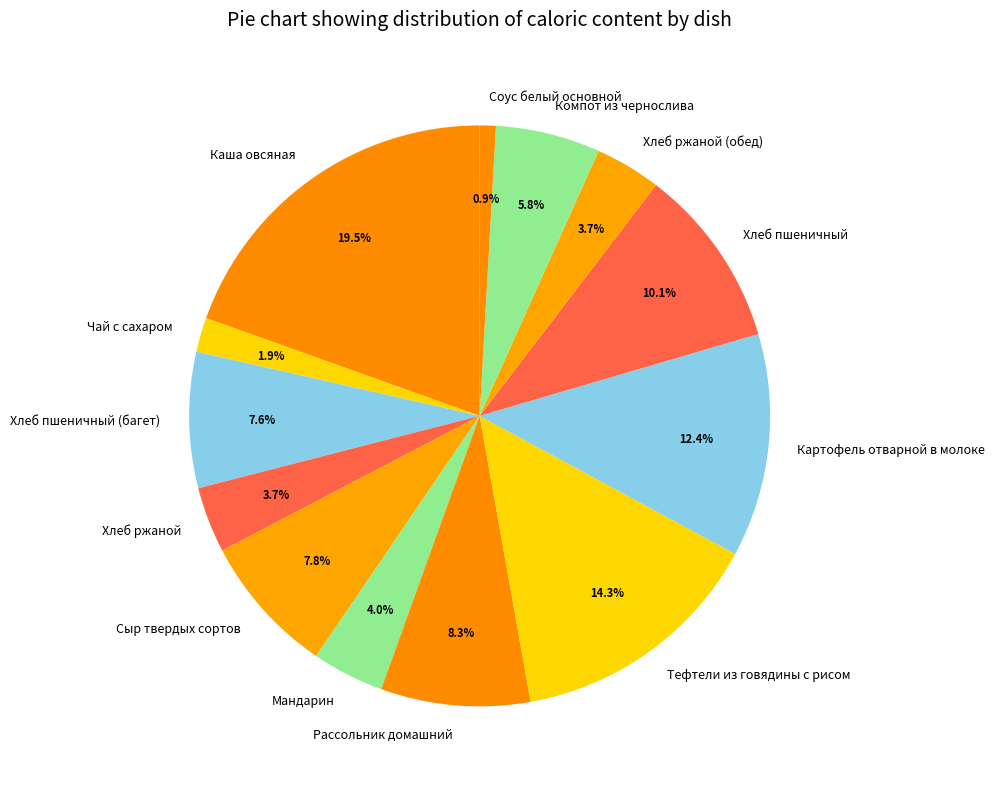

What is the ratio of the value at Каша овсяная to the value at Тефтели из говядины с рисом?

1.4